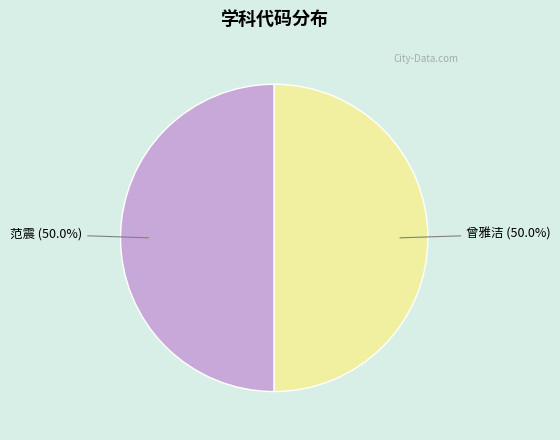

How many slices are in this pie chart?

2